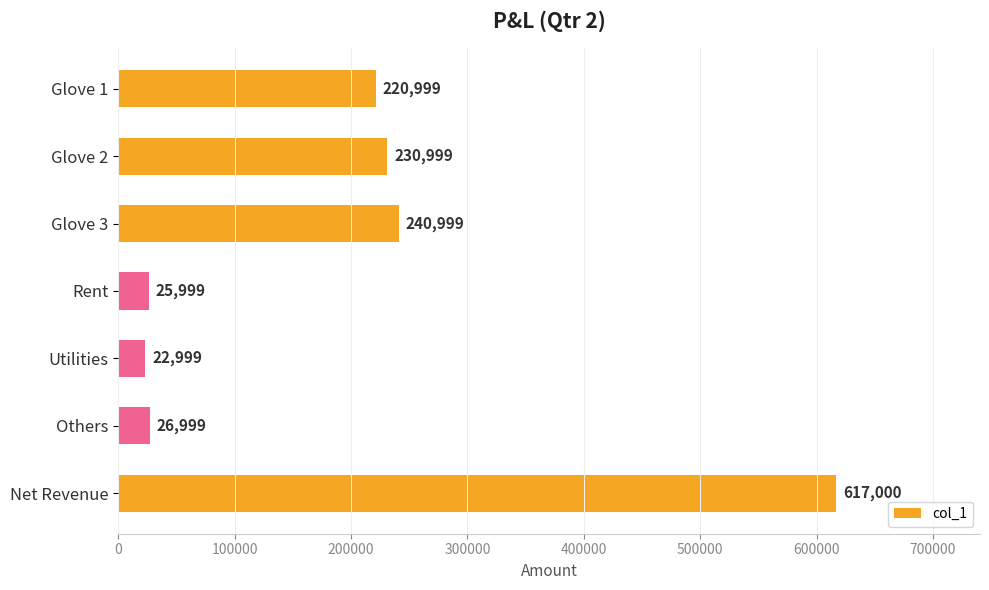

At which category does the chart reach its peak across all series?

Net Revenue